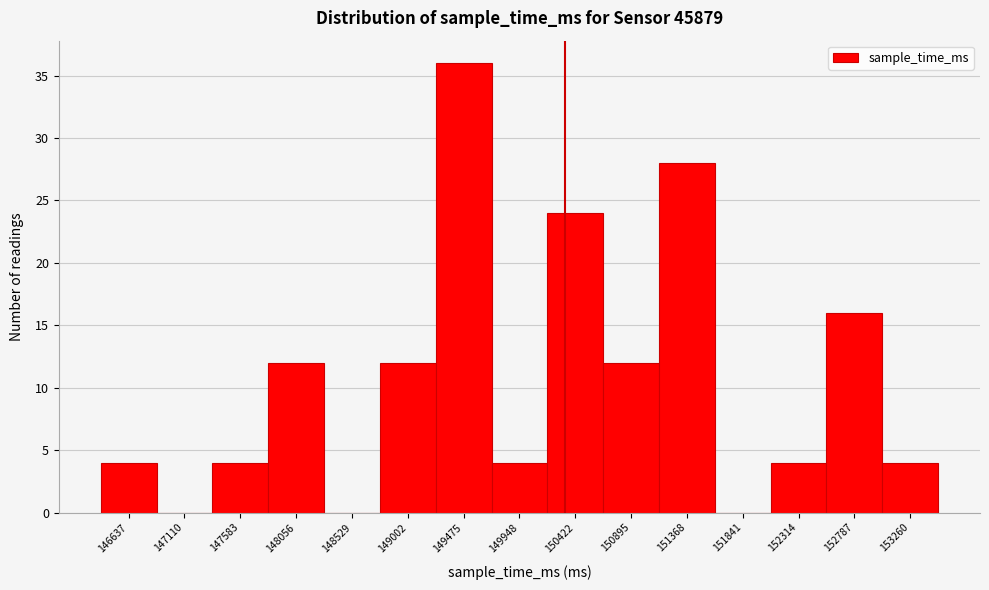

Reading left to right, extract all data points from this chart.

146637=4	147110=0	147583=4	148056=12	148529=0	149002=12	149475=36	149948=4	150422=24	150895=12	151368=28	151841=0	152314=4	152787=16	153260=4